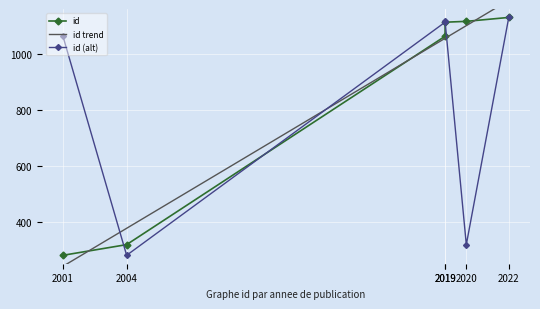

Count the number of values greater than 1112.

2